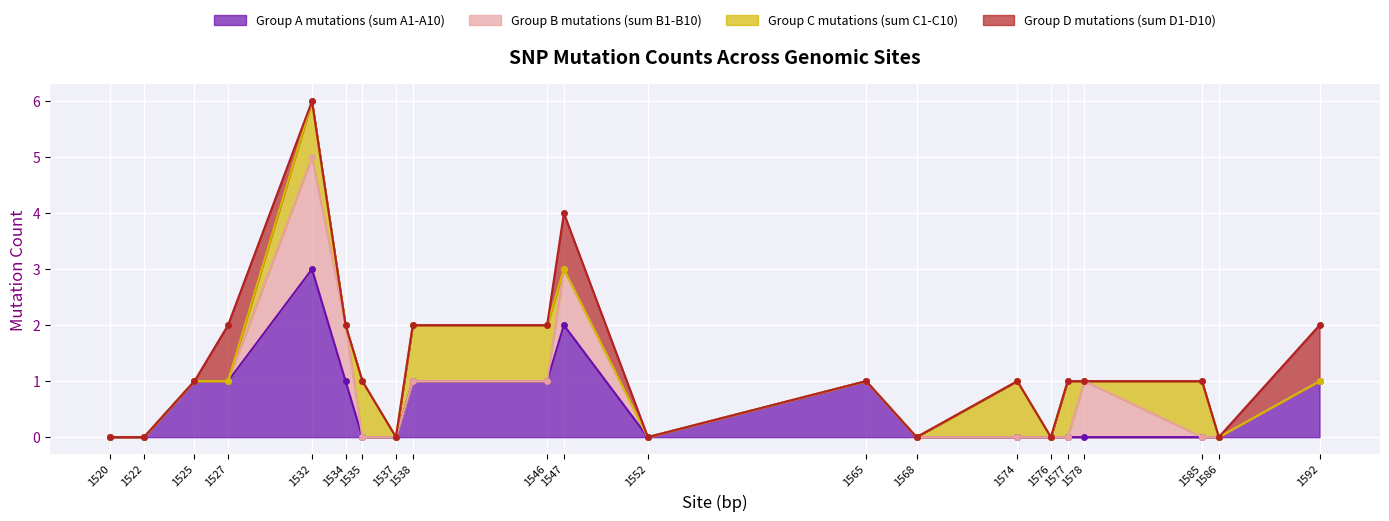

Is it true that Group C mutations (sum C1-C10) equals 0 at 1592?

True